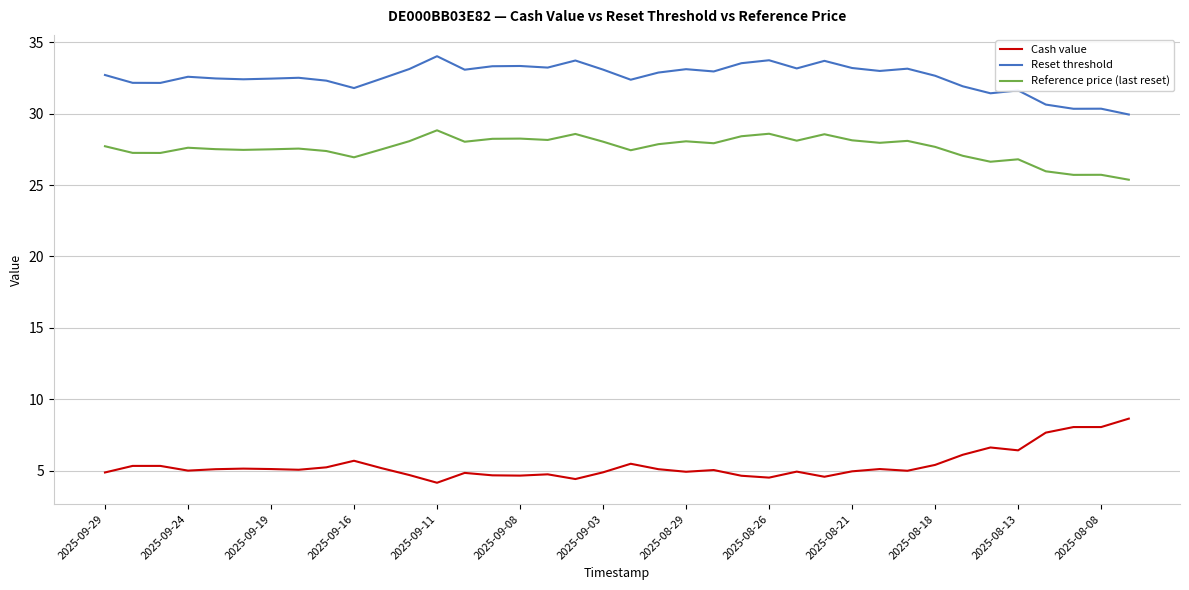

In Reference price (last reset), how many points are lower than both neighbors (excluding endpoints)?

11